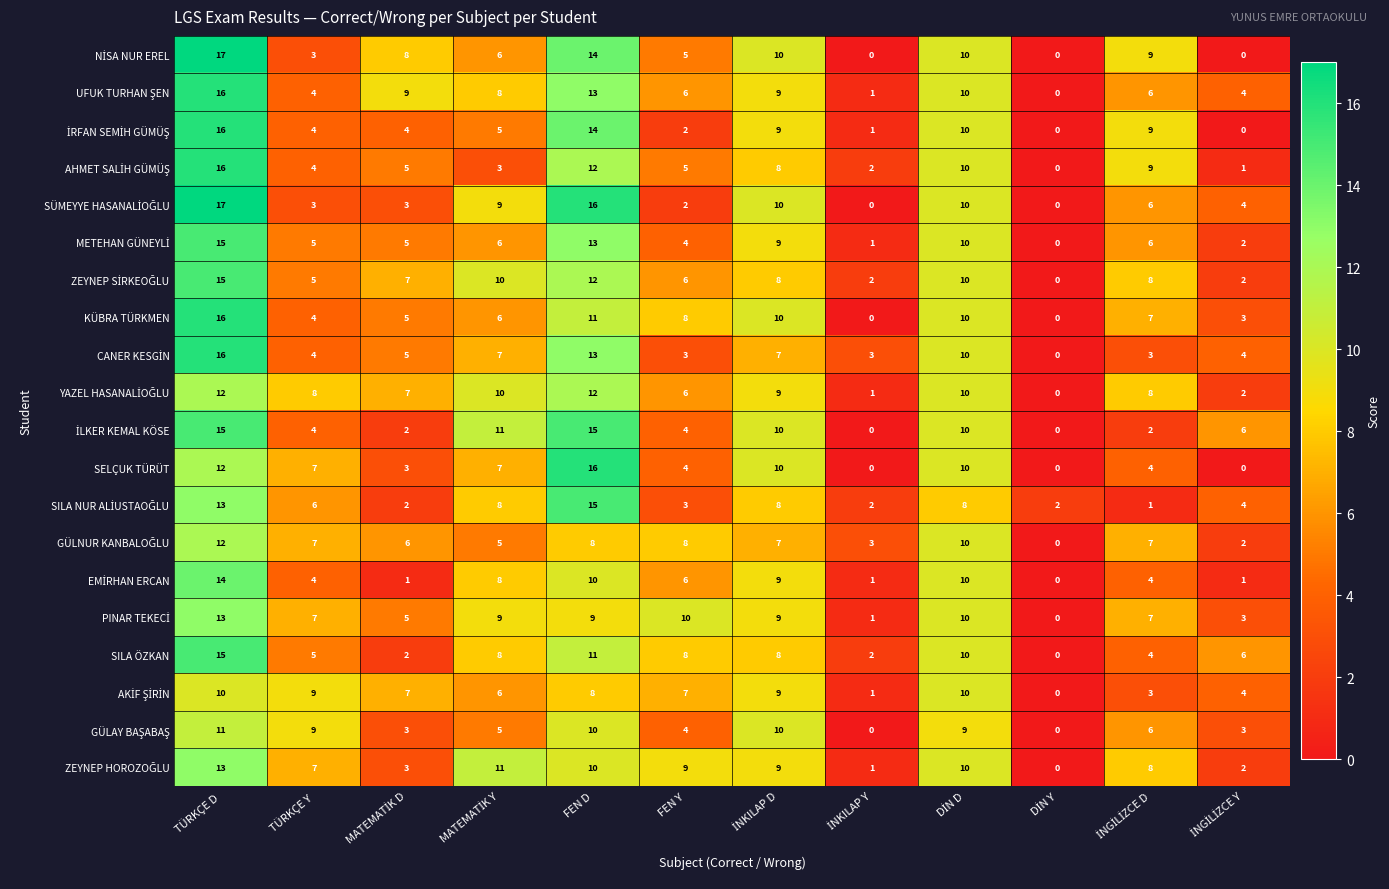

Which label corresponds to the largest value in the chart?

TÜRKÇE D